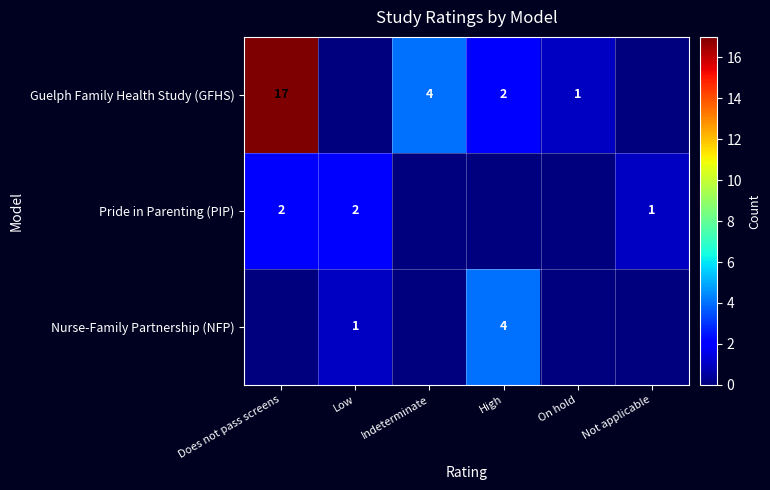

The Pride in Parenting (PIP) series shows 1 at Not applicable. True or false?

True